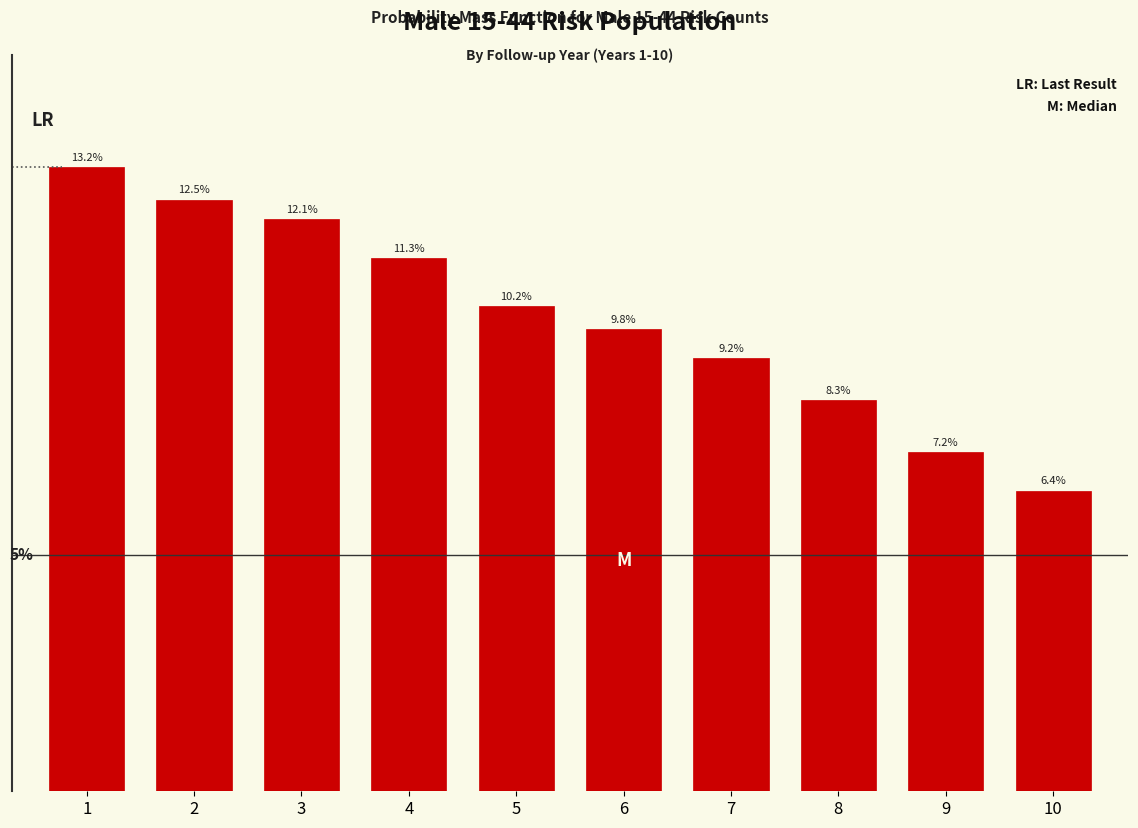

Are the bars horizontal?

No